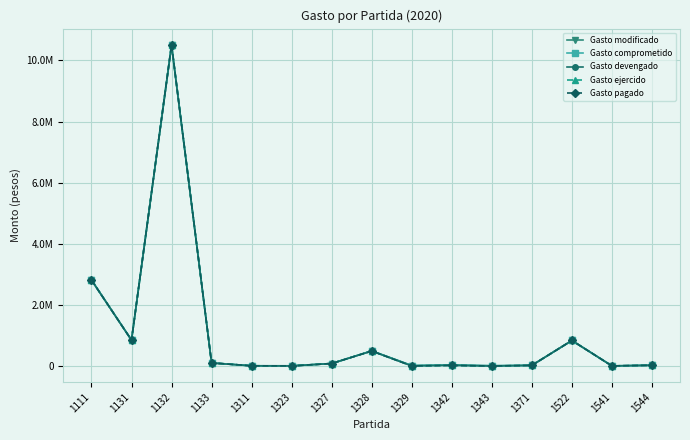

Where does the Gasto pagado series first go above 24917?

1111